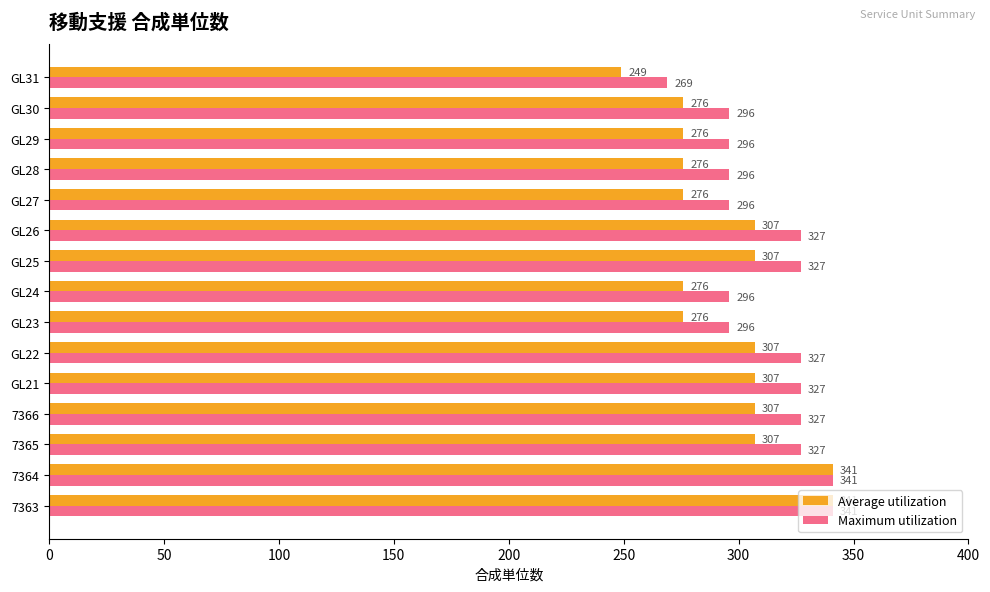

The Maximum utilization series shows 113 at GL26. True or false?

False